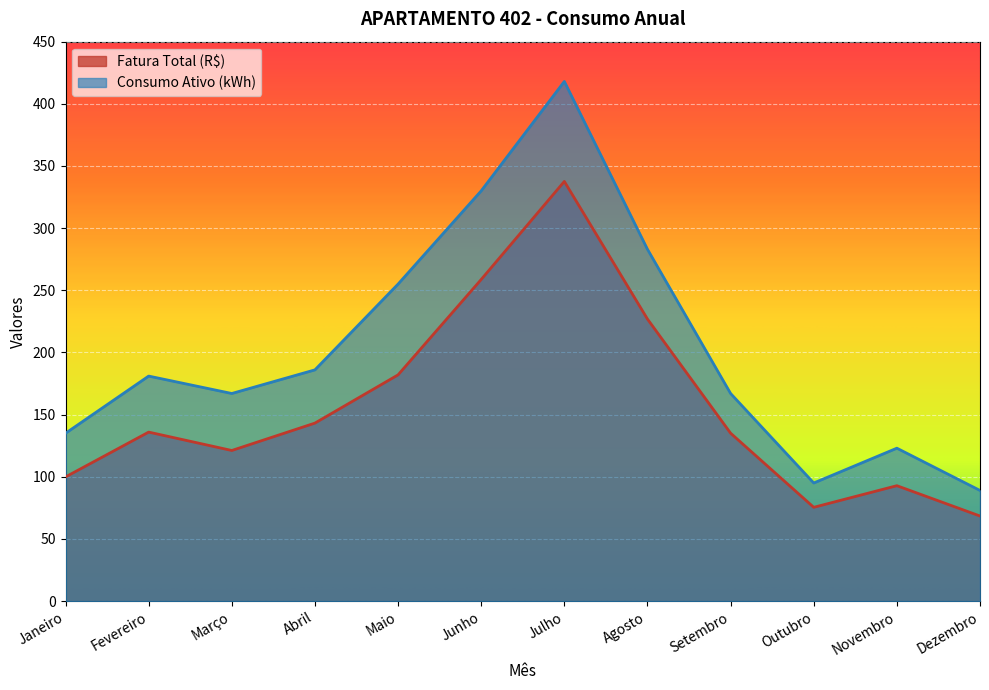

Where is the first local maximum for Fatura Total (R$)?

Fevereiro